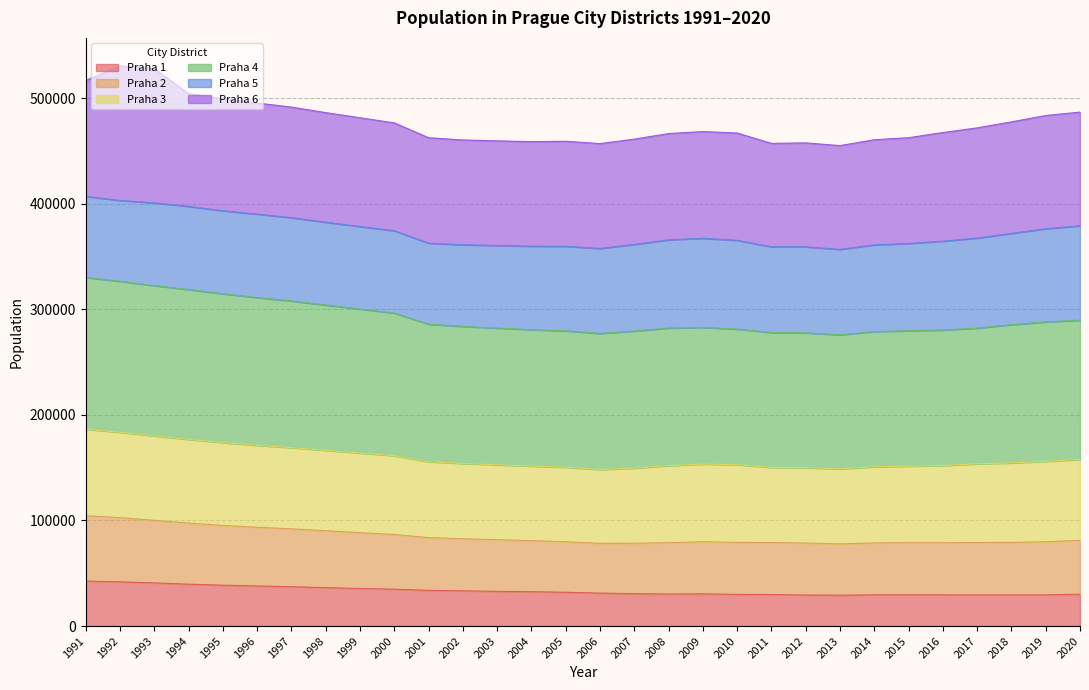

What is the total value across all series at 1995?

499299